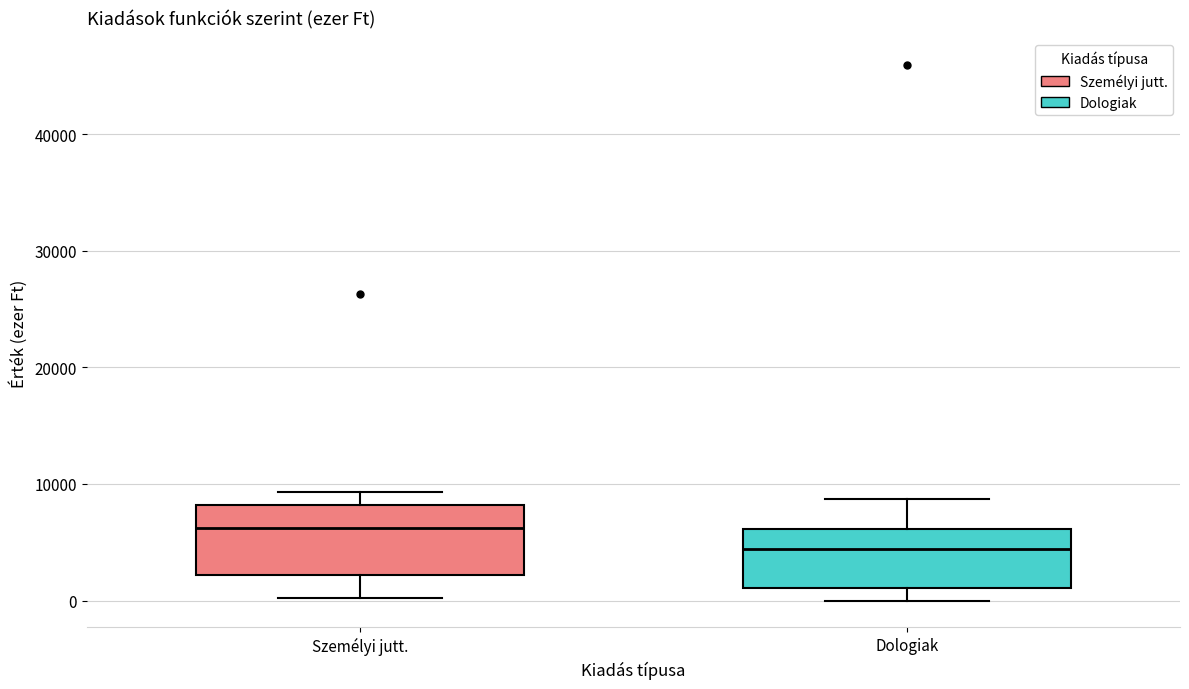

Where is the lower edge of the box for Személyi jutt. on the y-axis? The values are not printed on the chart, so give them approximately, as read against the axis.

2000